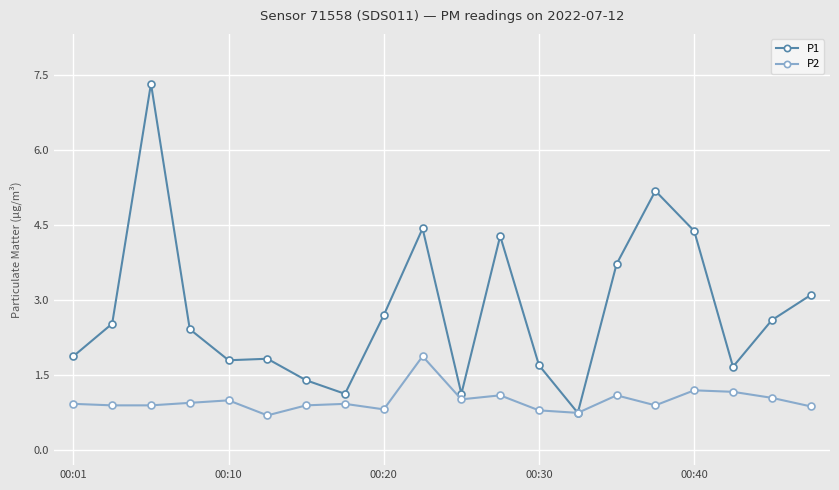

True or false: P2 has more than 0 interior local peaks.

True